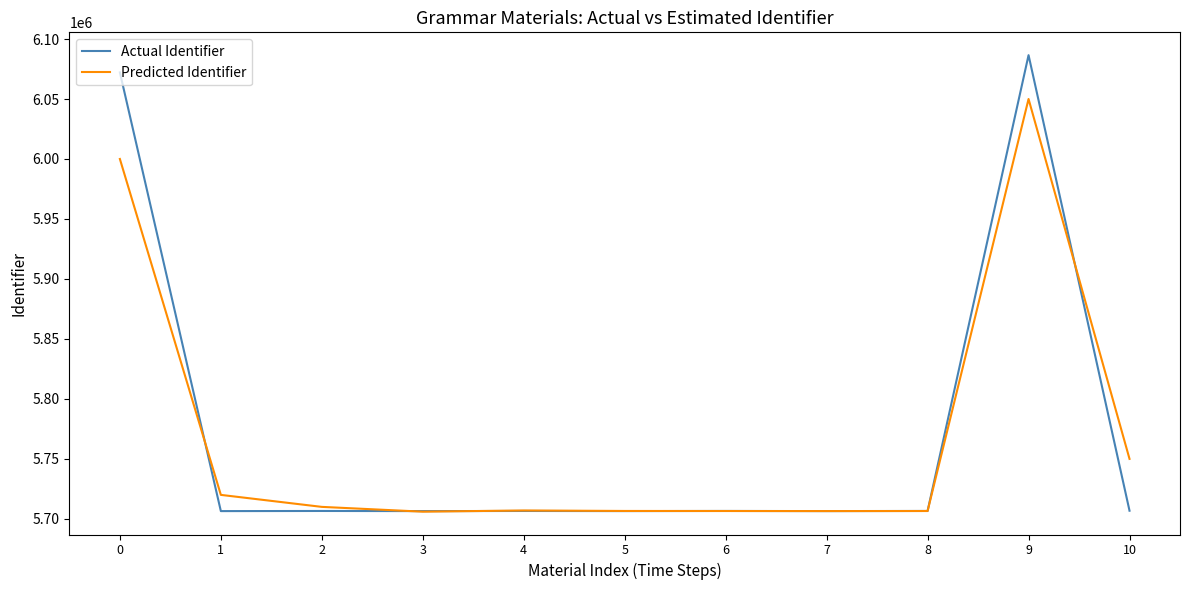

At how many categories does at least one series exceed 6036394?

2